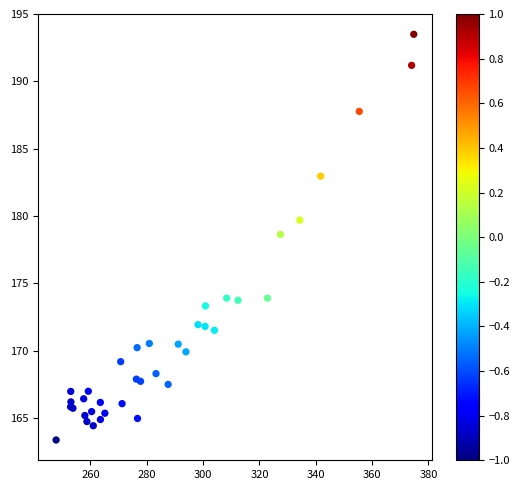

What Y value in the scatter plot is closest to 178?

178.6